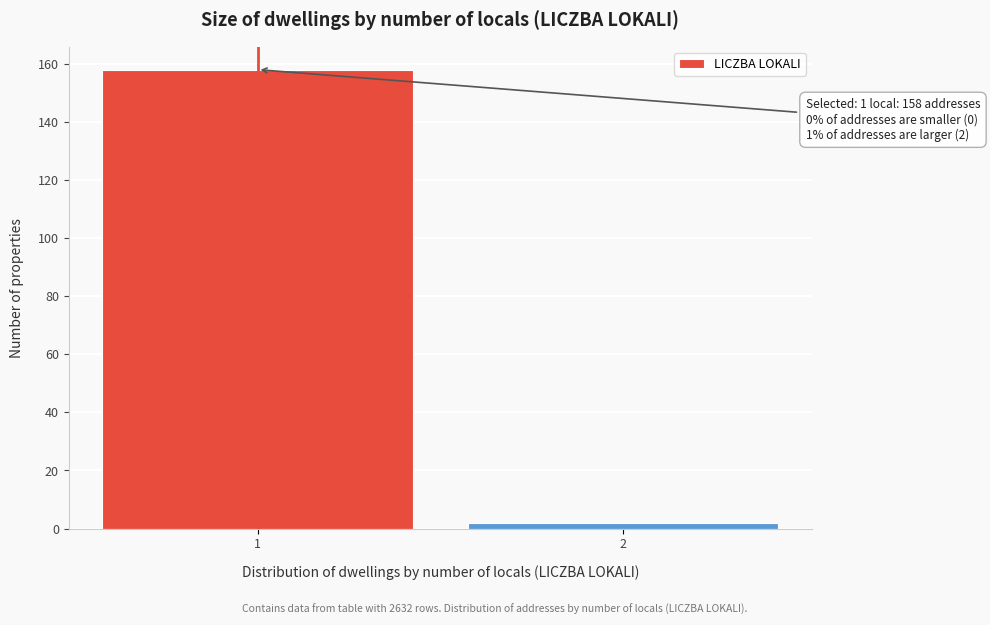

Reading right to left, list all the values displayed in this chart.

2=2	1=158